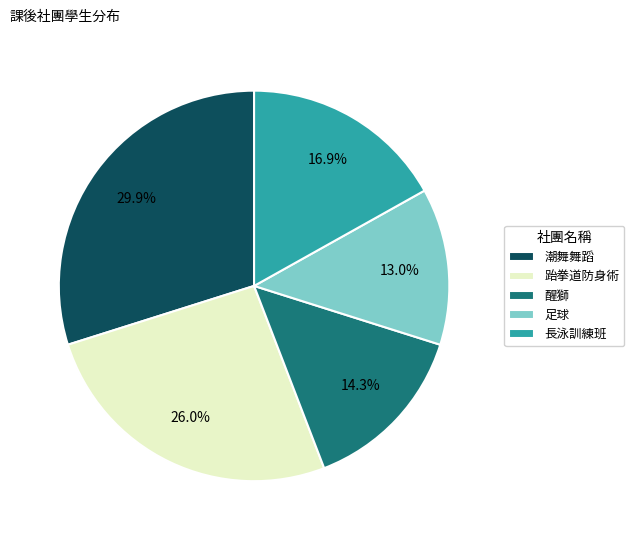

Is it true that 長泳訓練班 is 17% of the pie?

True